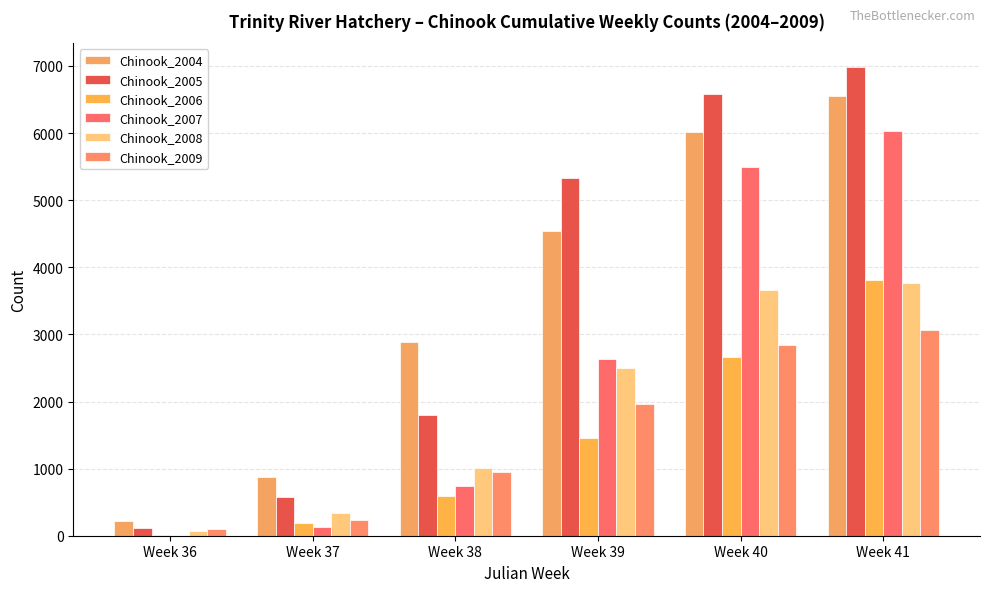

How many groups of bars are there?

6